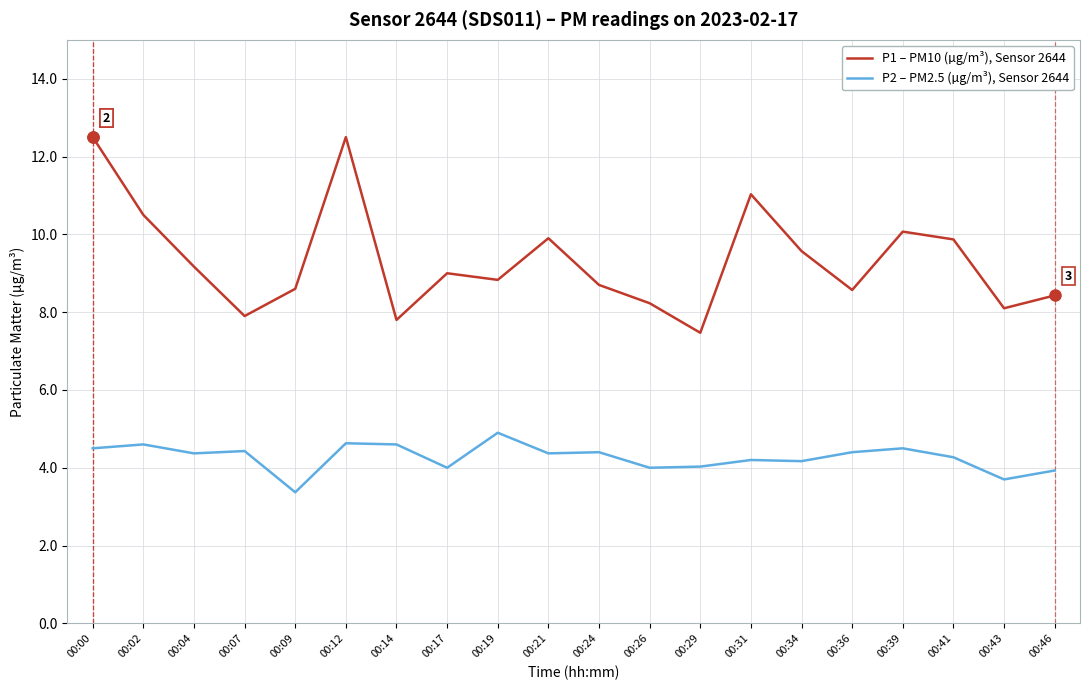

What is the sum of the P1 – PM10 (µg/m³), Sensor 2644 values at 00:36 and 00:00?

21.1